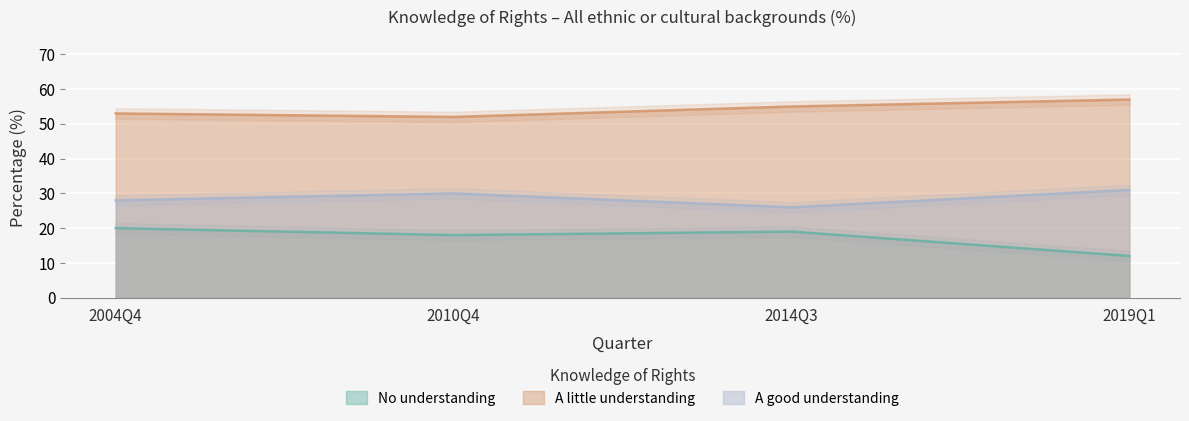

What is the average value of the A little understanding series?

54